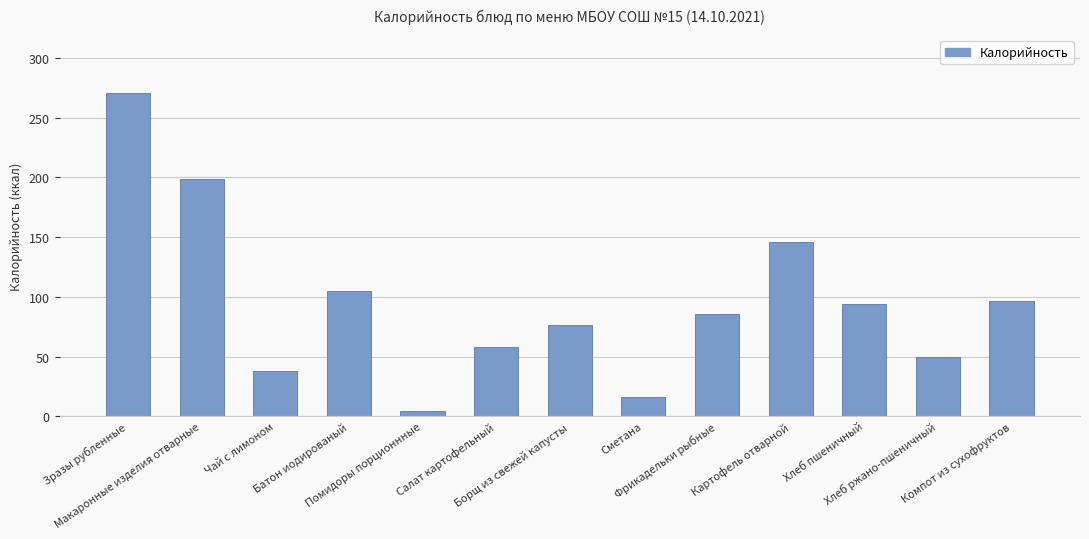

Does the chart contain any negative values?

No